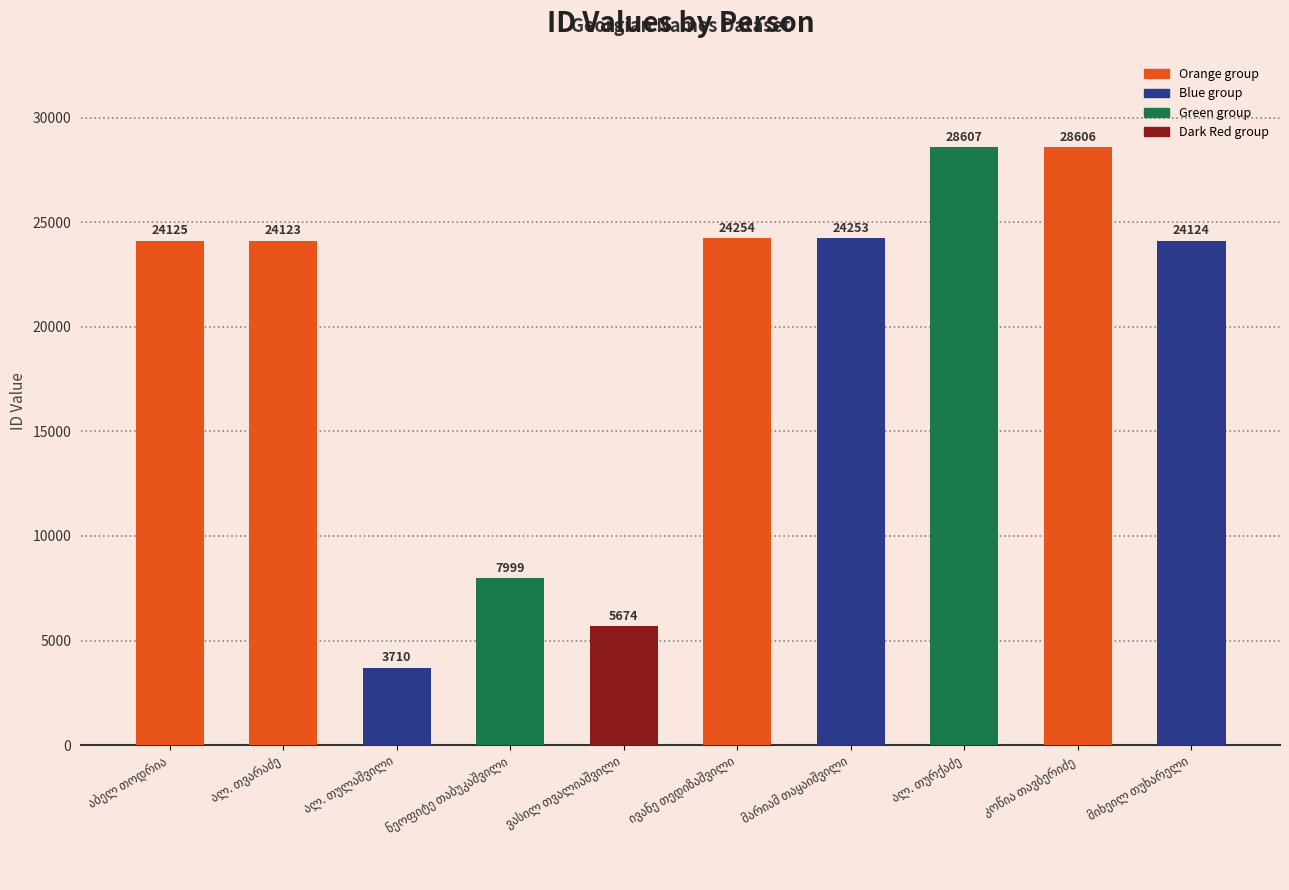

What is the minimum value shown in the chart?

3710